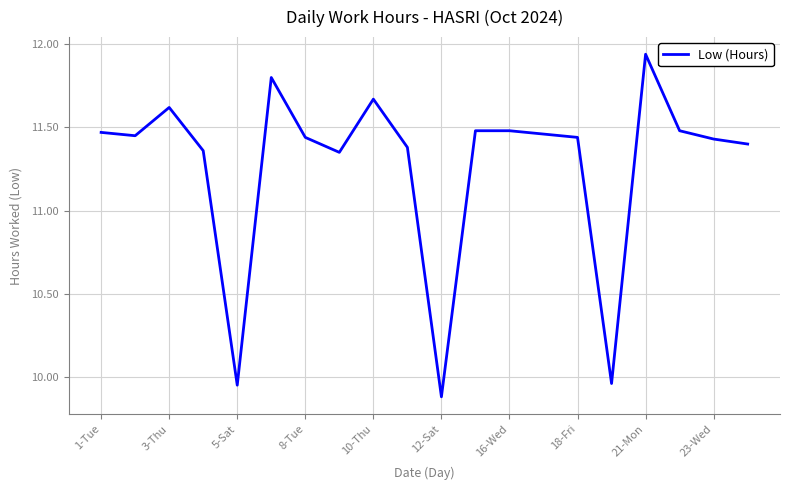

How many lines are shown in the chart?

1